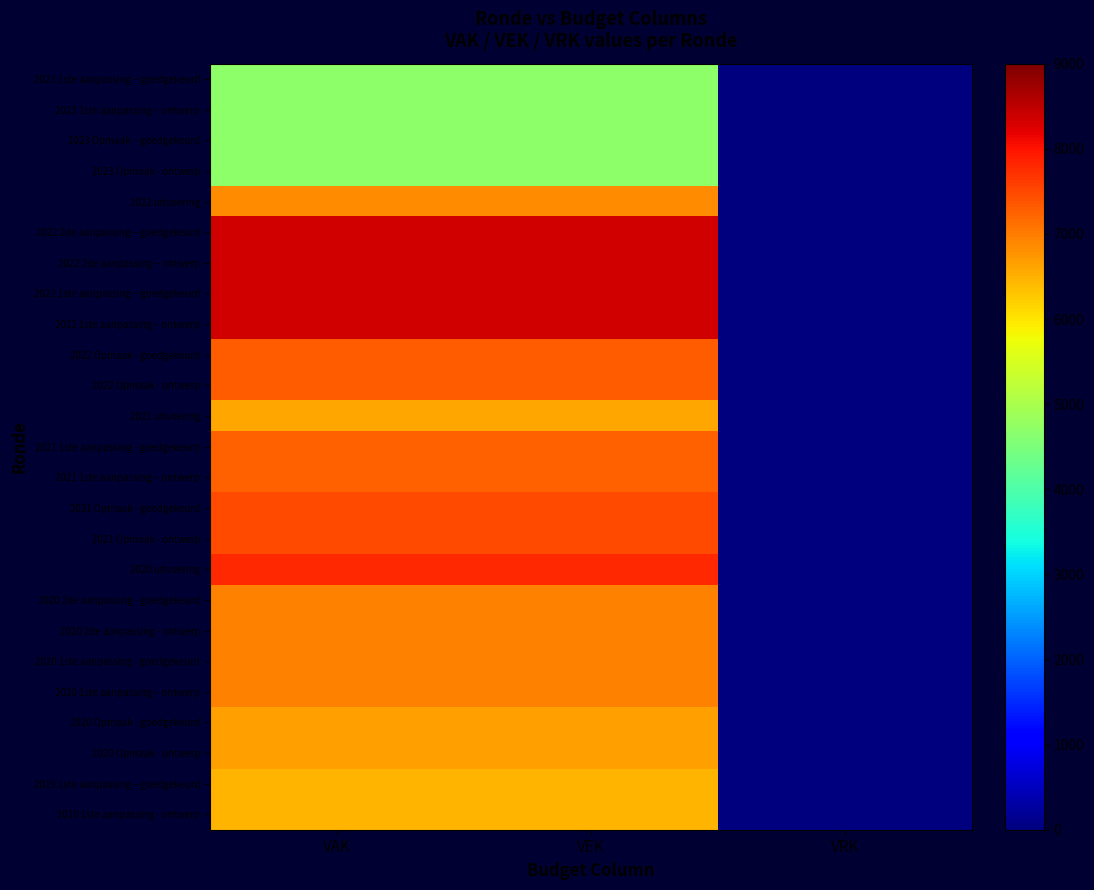

Reading right to left, transcribe all the data shown in this chart.

2023 1ste aanpassing – goedgekeurd: VRK=0	VEK=4689	VAK=4689
2023 1ste aanpassing – ontwerp: VRK=0	VEK=4689	VAK=4689
2023 Opmaak – goedgekeurd: VRK=0	VEK=4689	VAK=4689
2023 Opmaak - ontwerp: VRK=0	VEK=4689	VAK=4689
2022 uitvoering: VRK=0	VEK=6843	VAK=6843
2022 2de aanpassing – goedgekeurd: VRK=0	VEK=8347	VAK=8347
2022 2de aanpassing – ontwerp: VRK=0	VEK=8347	VAK=8347
2022 1ste aanpassing – goedgekeurd: VRK=0	VEK=8347	VAK=8347
2022 1ste aanpassing – ontwerp: VRK=0	VEK=8347	VAK=8347
2022 Opmaak - goedgekeurd: VRK=0	VEK=7306	VAK=7306
2022 Opmaak - ontwerp: VRK=0	VEK=7306	VAK=7306
2021 uitvoering: VRK=0	VEK=6581	VAK=6581
2021 1ste aanpassing - goedgekeurd: VRK=0	VEK=7269	VAK=7269
2021 1ste aanpassing – ontwerp: VRK=0	VEK=7269	VAK=7269
2021 Opmaak - goedgekeurd: VRK=0	VEK=7478	VAK=7478
2021 Opmaak - ontwerp: VRK=0	VEK=7478	VAK=7478
2020 uitvoering: VRK=0	VEK=7774	VAK=7774
2020 2de aanpassing - goedgekeurd: VRK=0	VEK=6930	VAK=6930
2020 2de aanpassing - ontwerp: VRK=0	VEK=6930	VAK=6930
2020 1ste aanpassing - goedgekeurd: VRK=0	VEK=6930	VAK=6930
2020 1ste aanpassing – ontwerp: VRK=0	VEK=6930	VAK=6930
2020 Opmaak - goedgekeurd: VRK=0	VEK=6645	VAK=6645
2020 Opmaak - ontwerp: VRK=0	VEK=6645	VAK=6645
2019 1ste aanpassing – goedgekeurd: VRK=0	VEK=6452	VAK=6452
2019 1ste aanpassing - ontwerp: VRK=0	VEK=6452	VAK=6452